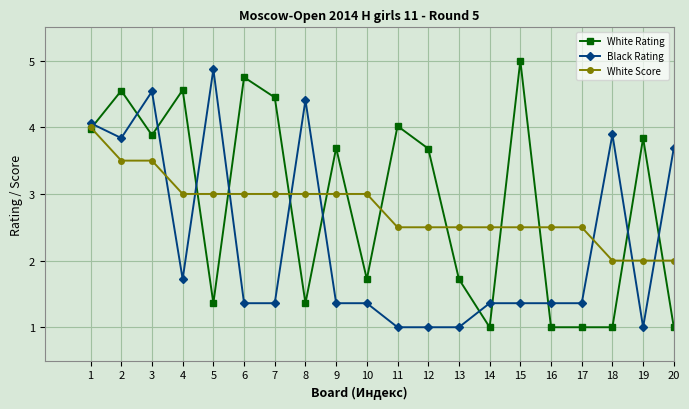

Which series has the widest spread of values?

White Rating